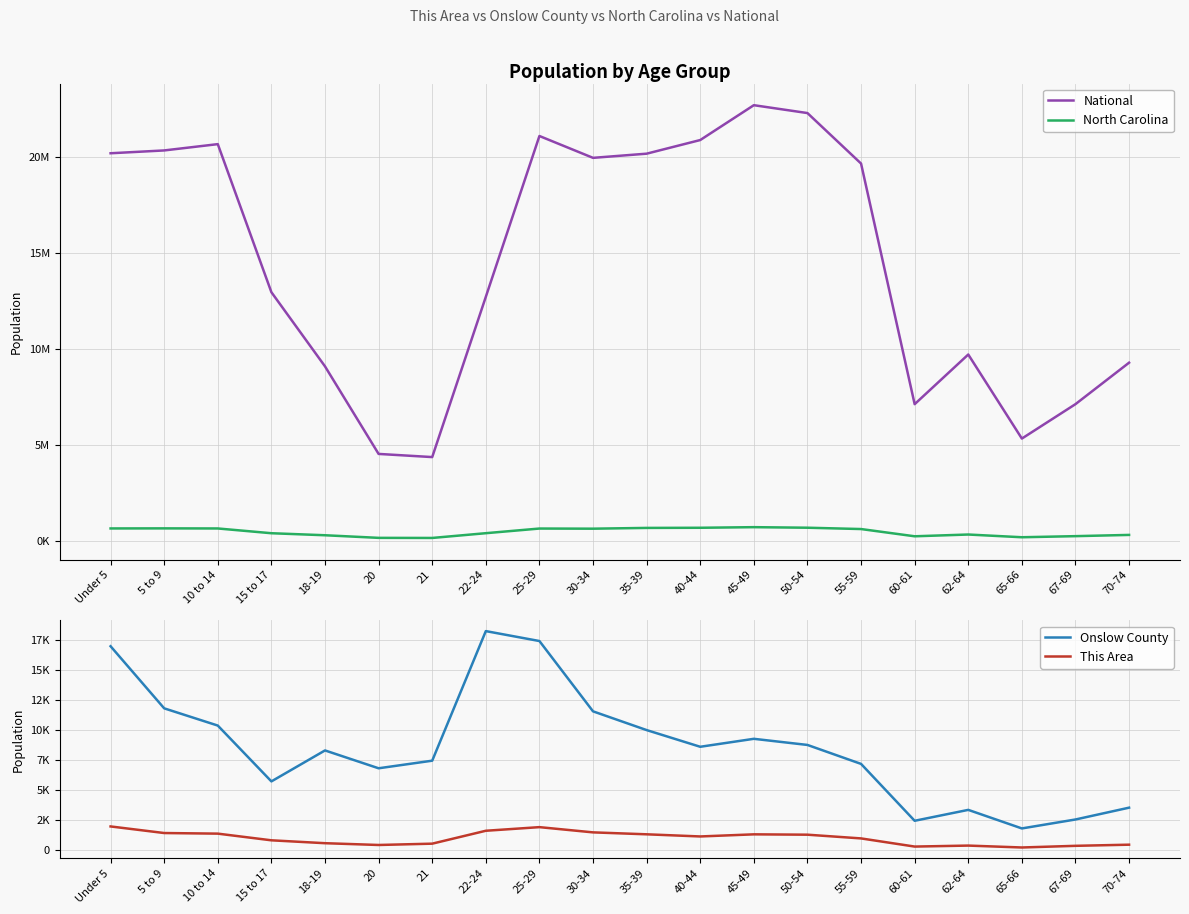

How many series are shown in this chart?

4